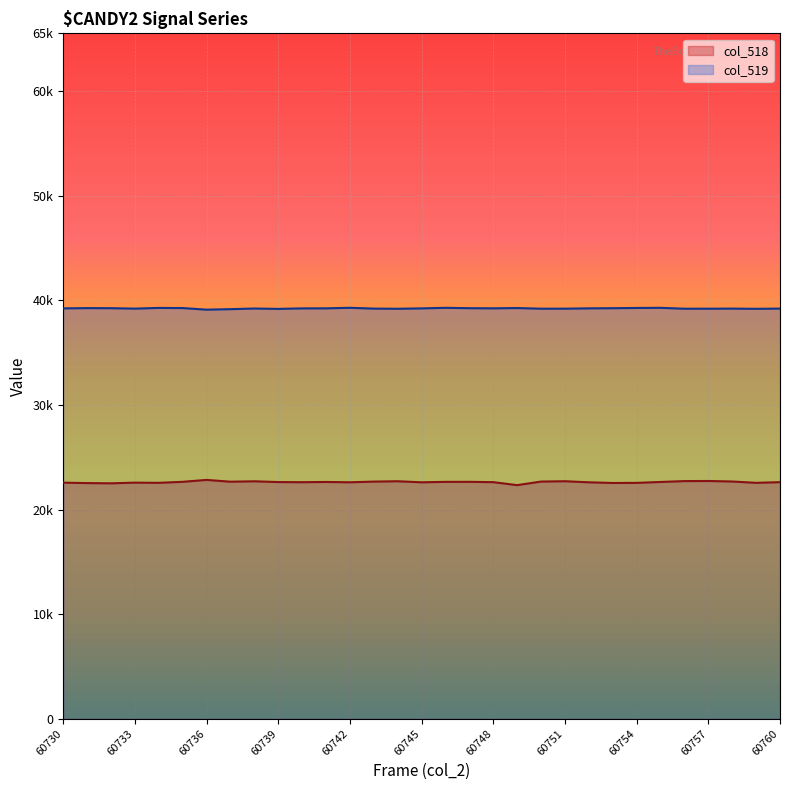

Reading left to right, extract all data points from this chart.

col_518: 60730=22572	60731=22532	60732=22510	60733=22575	60734=22556	60735=22653	60736=22835	60737=22664	60738=22703	60739=22630	60740=22615	60741=22639	60742=22607	60743=22673	60744=22707	60745=22607	60746=22649	60747=22651	60748=22620	60749=22336	60750=22677	60751=22709	60752=22607	60753=22542	60754=22553	60755=22638	60756=22722	60757=22732	60758=22683	60759=22556	60760=22620
col_519: 60730=39237	60731=39261	60732=39255	60733=39213	60734=39281	60735=39266	60736=39114	60737=39161	60738=39223	60739=39187	60740=39236	60741=39241	60742=39292	60743=39215	60744=39199	60745=39236	60746=39290	60747=39254	60748=39241	60749=39268	60750=39206	60751=39209	60752=39239	60753=39252	60754=39277	60755=39290	60756=39204	60757=39205	60758=39215	60759=39194	60760=39216